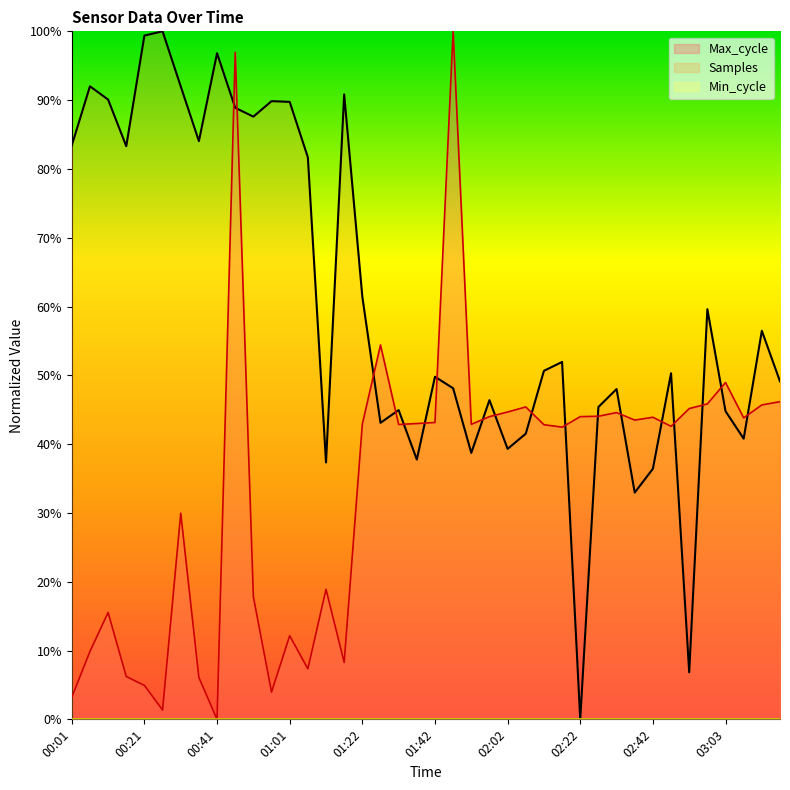

How many data points in Max_cycle are above 0?

39